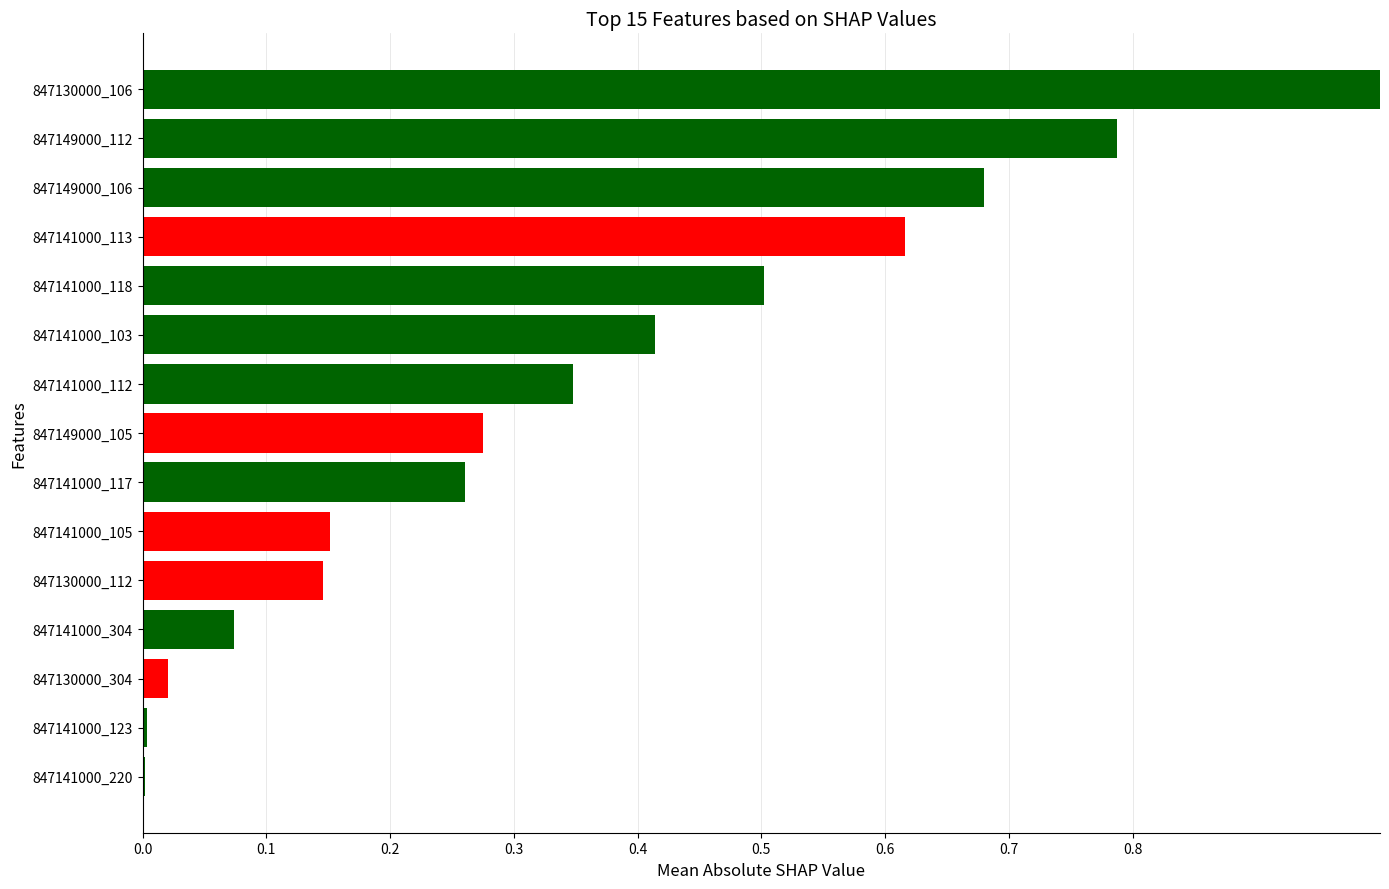

What is the greatest value displayed?

1.0